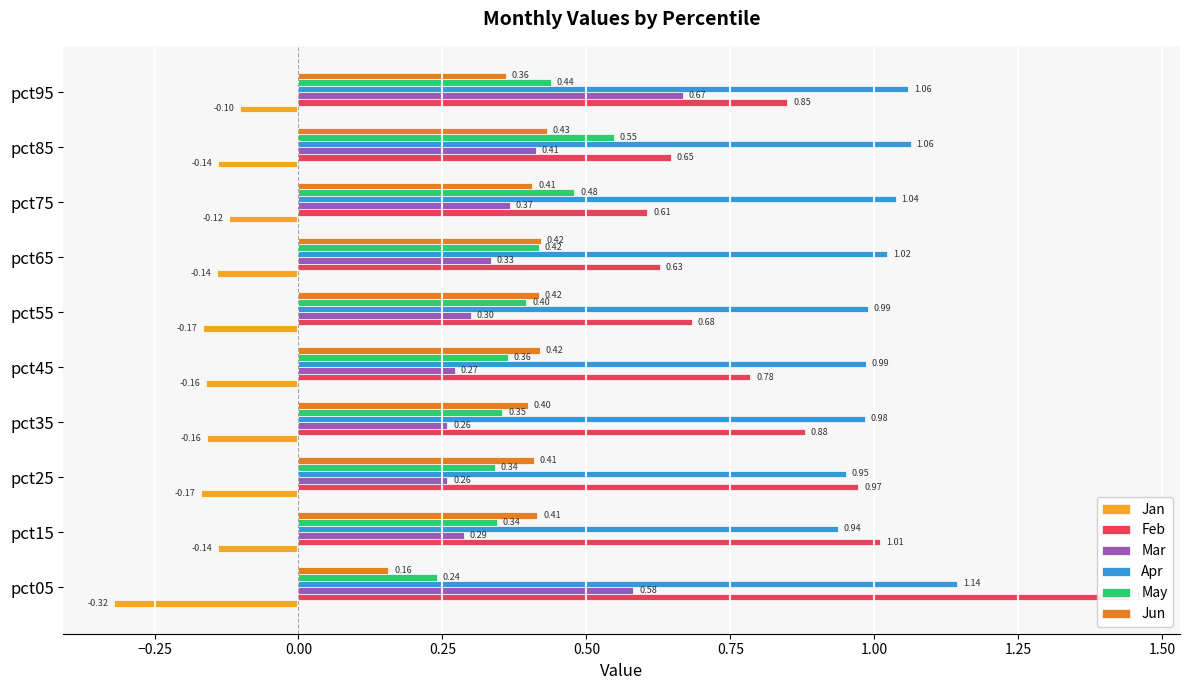

Rank the series by their maximum value, from highest to lowest.

Feb, Apr, Mar, May, Jun, Jan